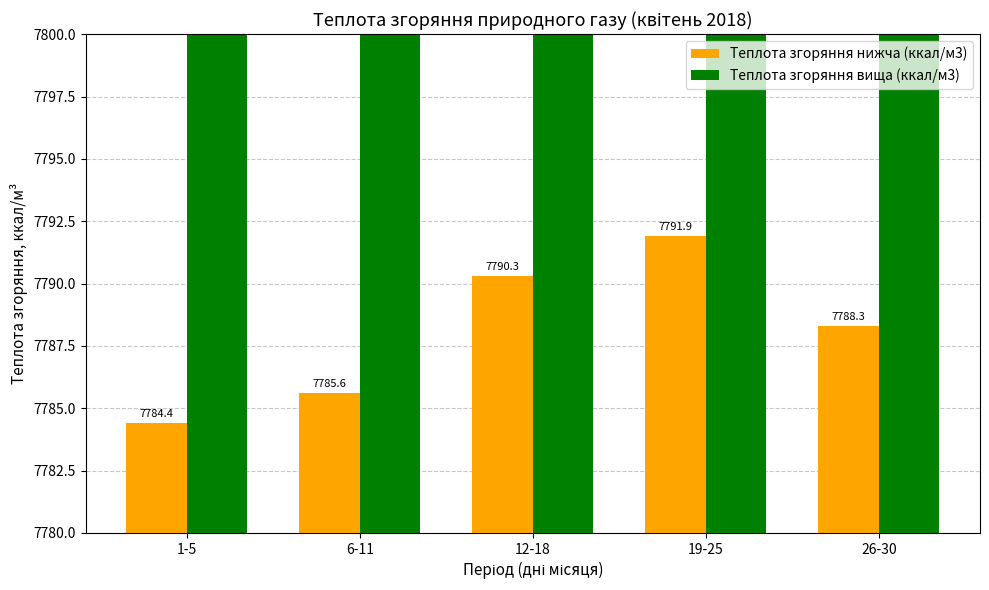

Between 12-18 and 19-25, which series saw the biggest shift?

Теплота згоряння вища (ккал/м3)